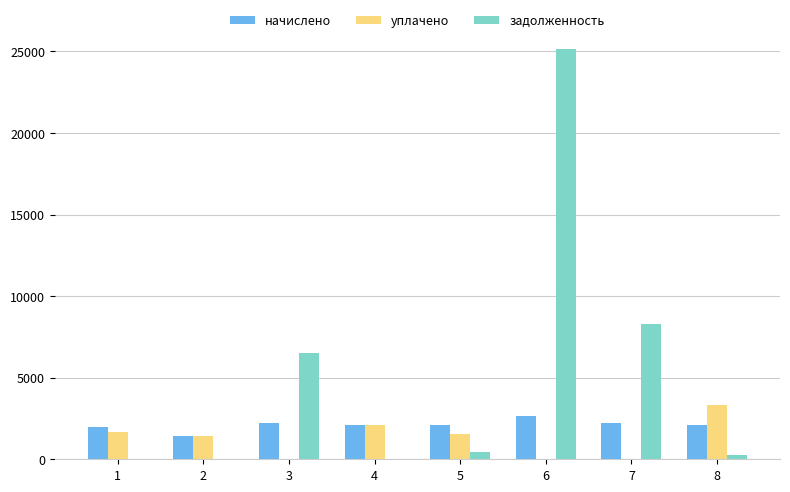

At which category is the sum across all series the highest?

6